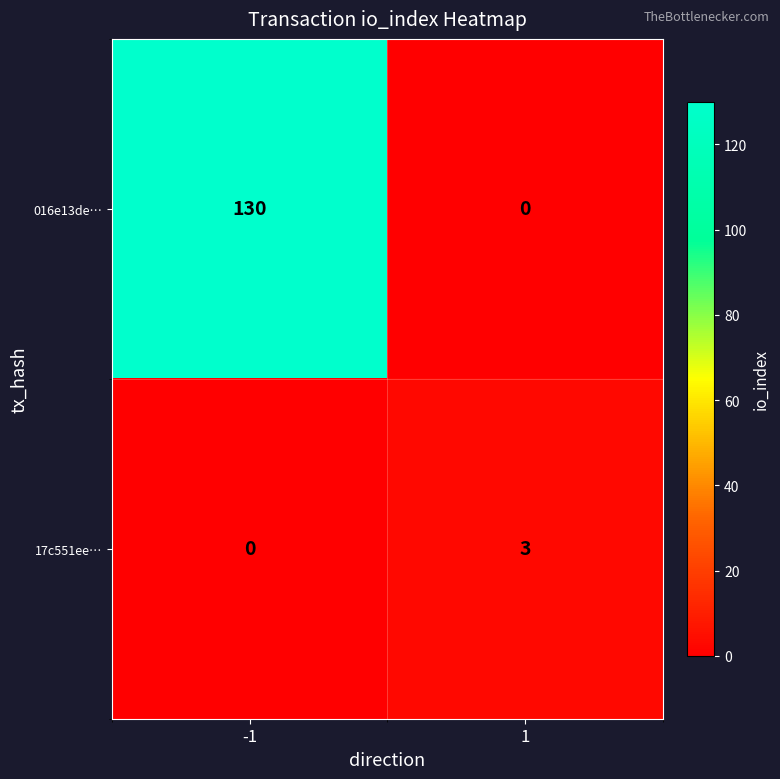

At how many categories does at least one series exceed 30?

1